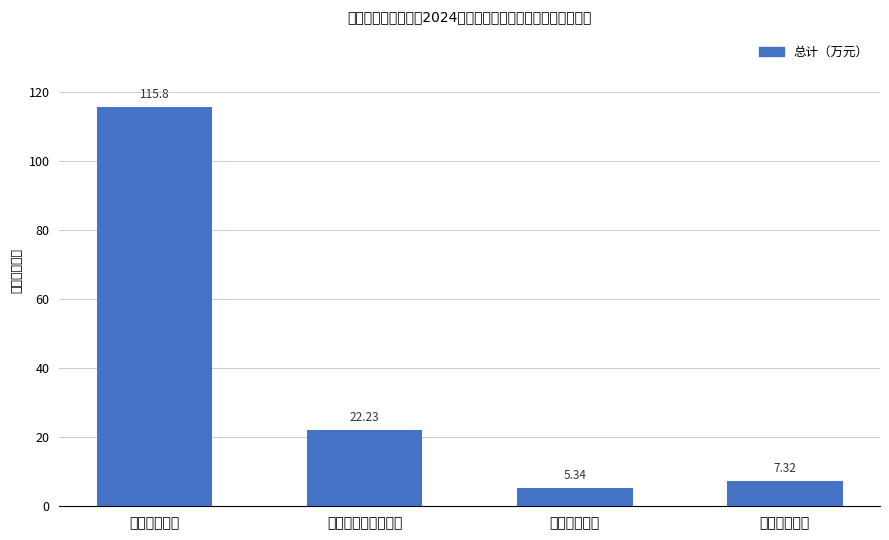

How many values are below 22?

2